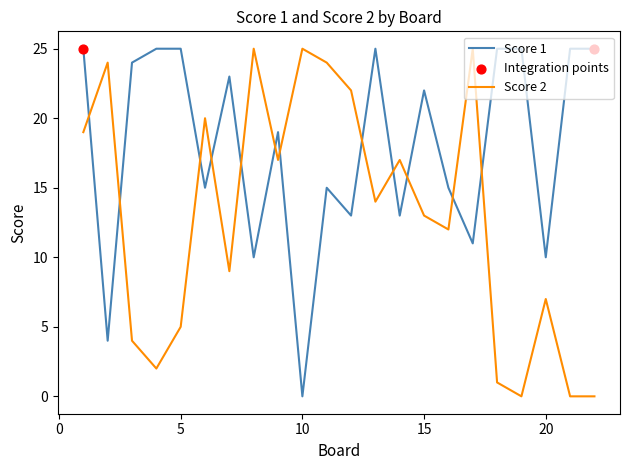

Which series has the largest total across all categories?

Score 1